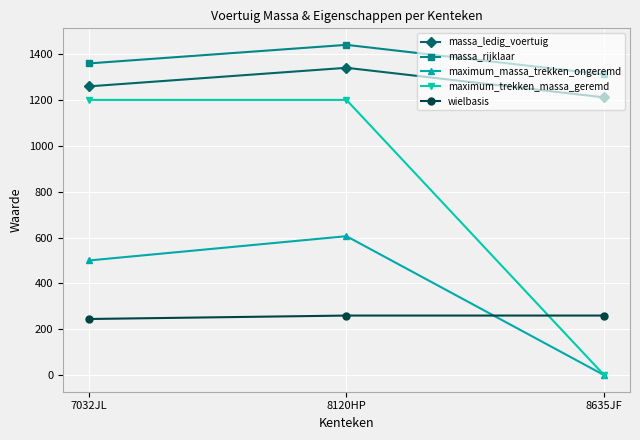

What is the total value across all series at 7032JL?

4563